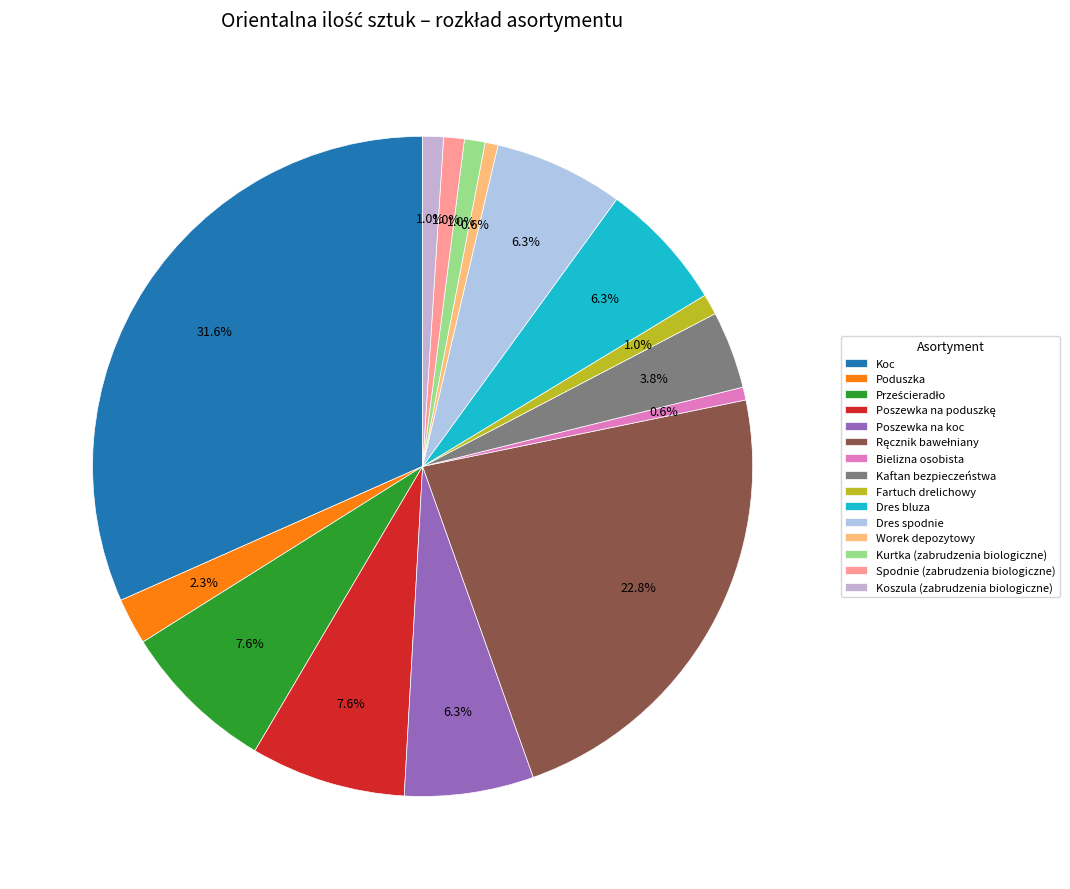

Is there a majority slice in this chart?

No